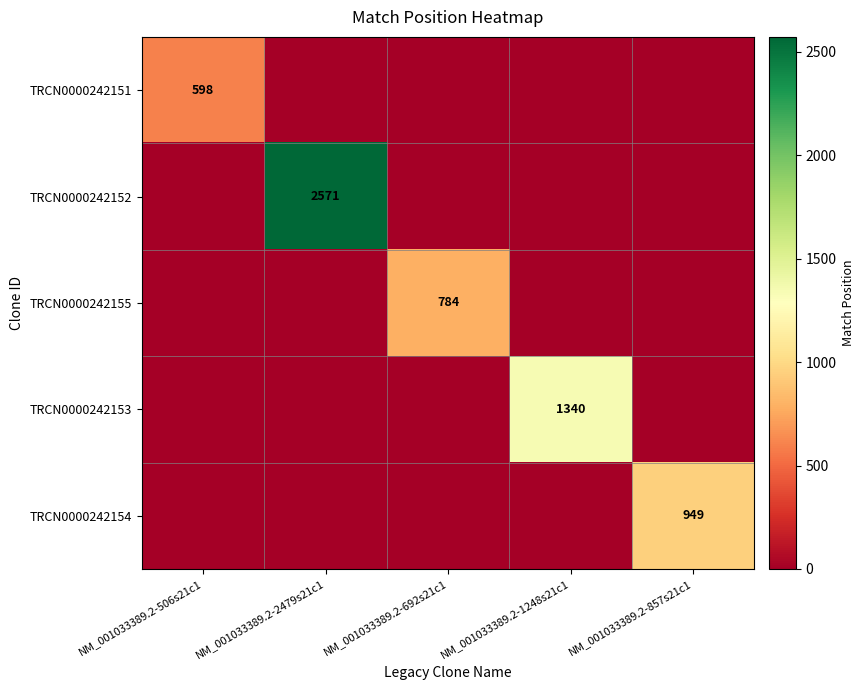

At which label is TRCN0000242154 closest to 474?

NM_001033389.2-506s21c1